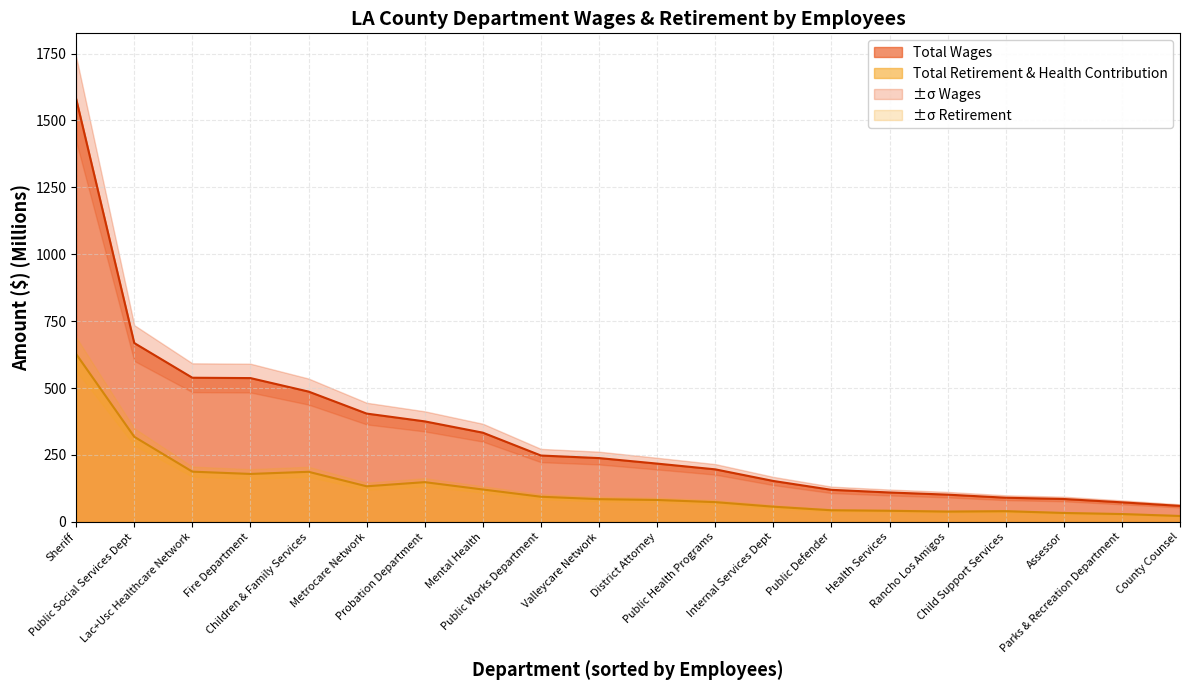

The value of Total Wages at Public Social Services Dept is 668.3. True or false?

True